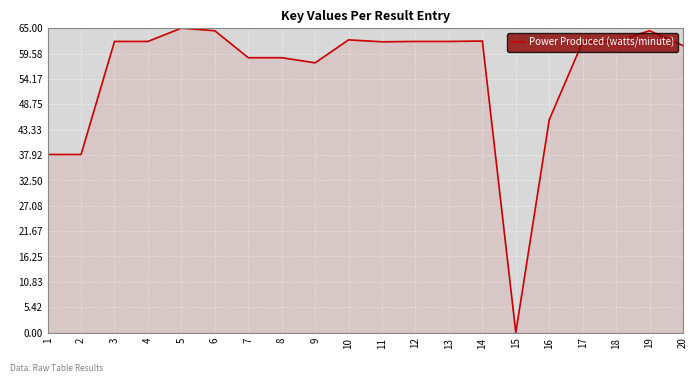

True or false: the data shows 92.5 at 14.

False